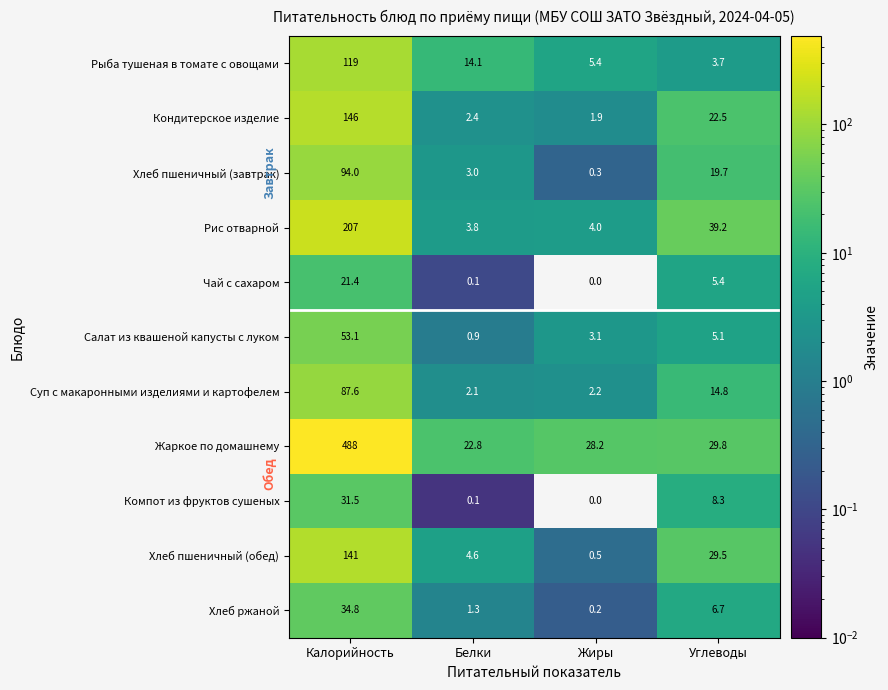

What is the spread (max minus min) of values at Калорийность?

466.6